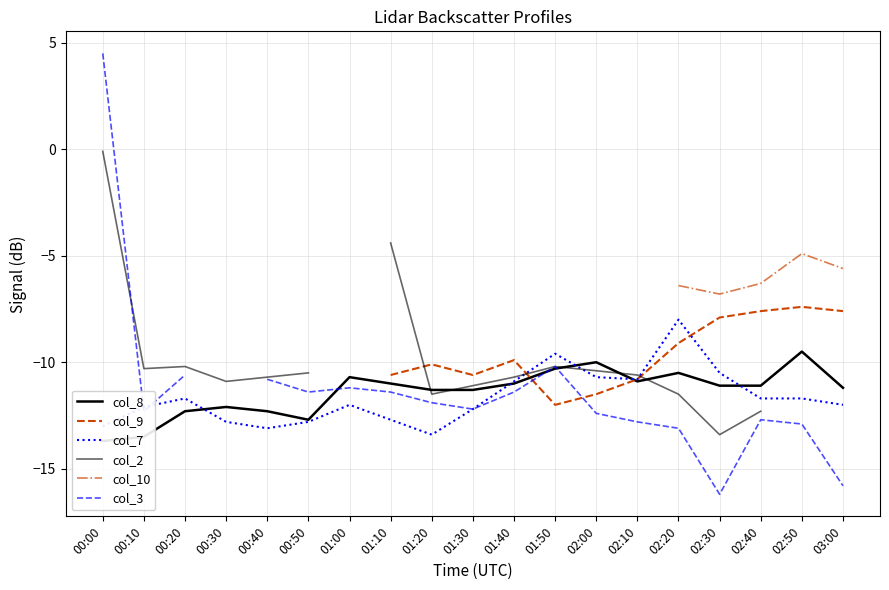

At which category is the sum across all series the highest?

02:20